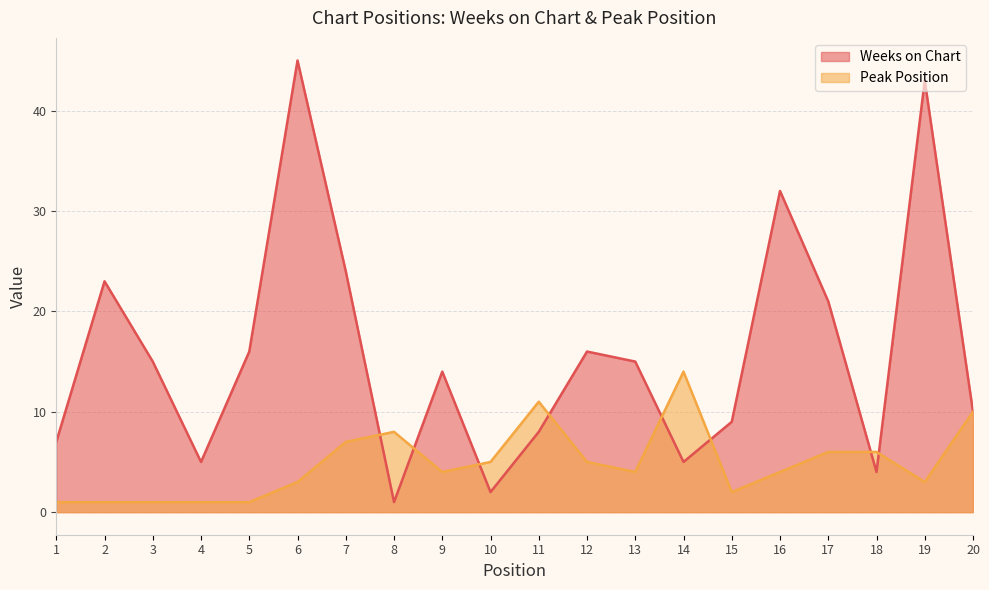

Reading left to right, extract all data points from this chart.

Weeks on Chart: 1=7	2=23	3=15	4=5	5=16	6=45	7=24	8=1	9=14	10=2	11=8	12=16	13=15	14=5	15=9	16=32	17=21	18=4	19=43	20=10
Peak Position: 1=1	2=1	3=1	4=1	5=1	6=3	7=7	8=8	9=4	10=5	11=11	12=5	13=4	14=14	15=2	16=4	17=6	18=6	19=3	20=10